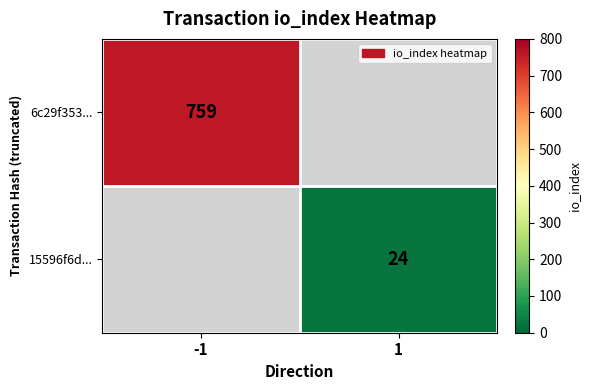

What is the minimum value shown in the chart?

24.0